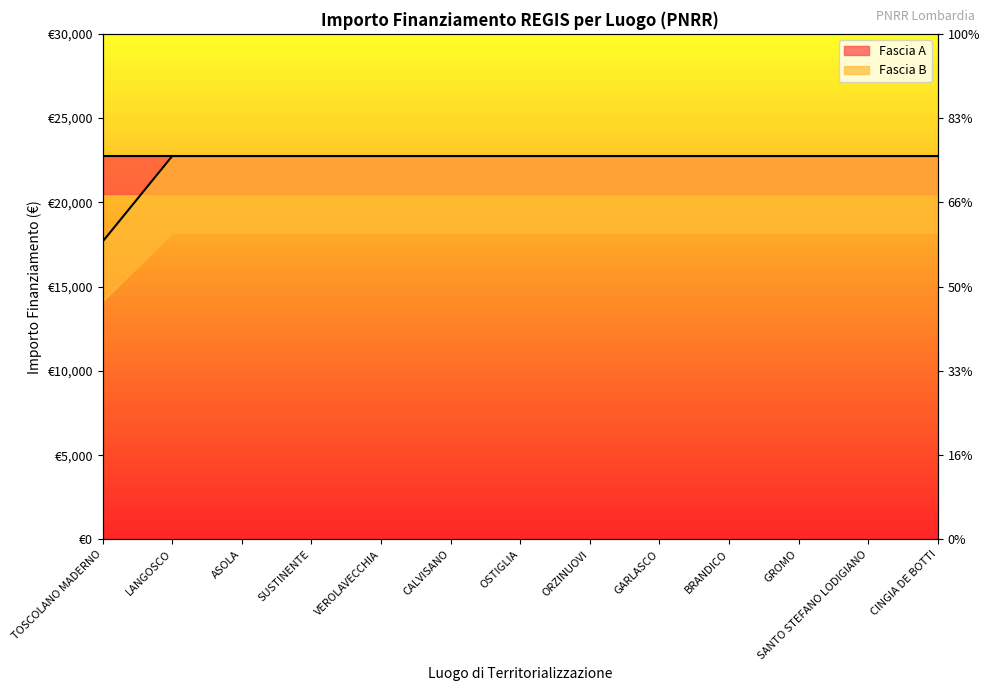

The value at CINGIA DE BOTTI is 22750.0. True or false?

True